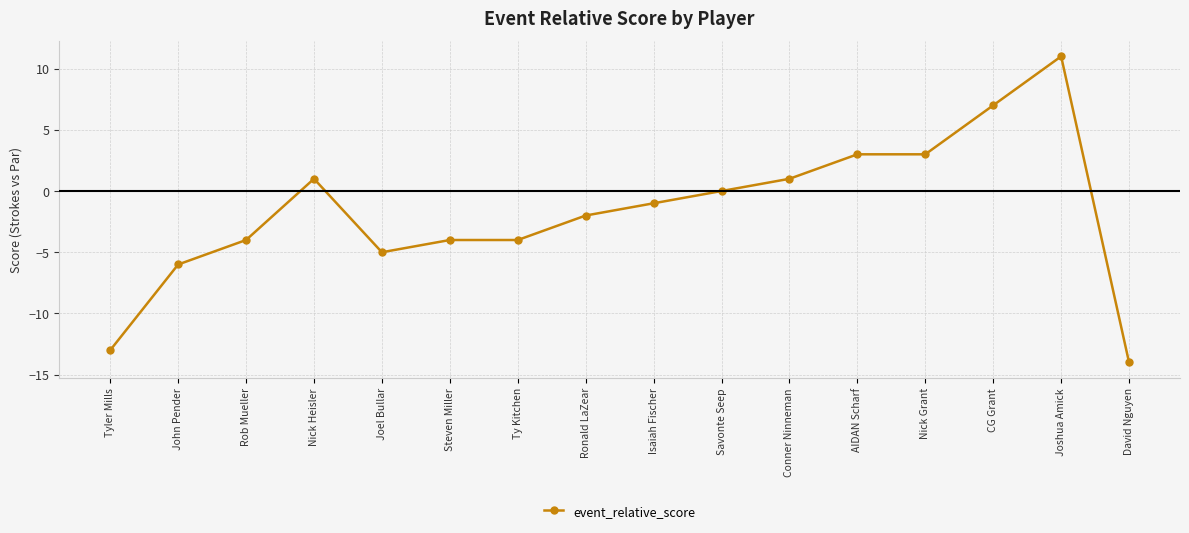

What is the minimum value shown in the chart?

-14